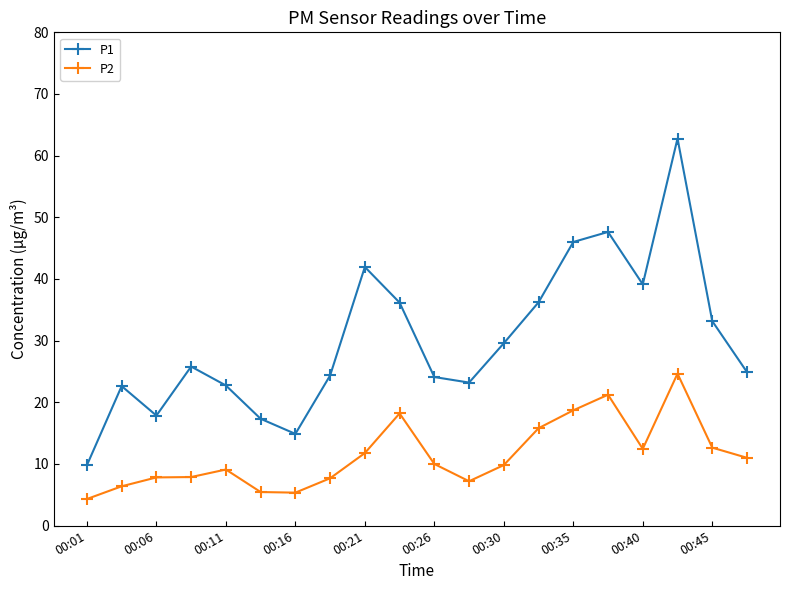

What is the minimum value shown in the chart?

4.3